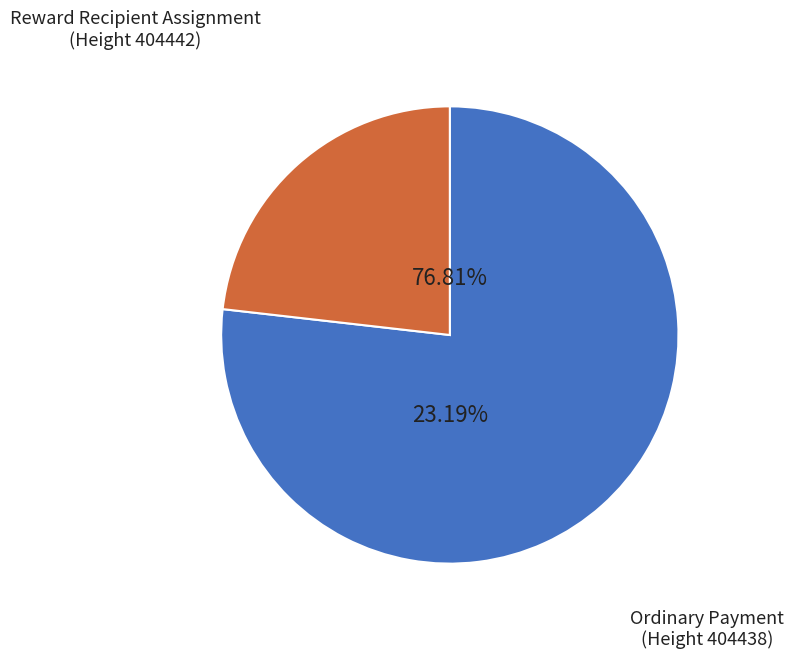

Rank the categories by value from highest to lowest.

Reward Recipient Assignment
(Height 404442), Ordinary Payment
(Height 404438)